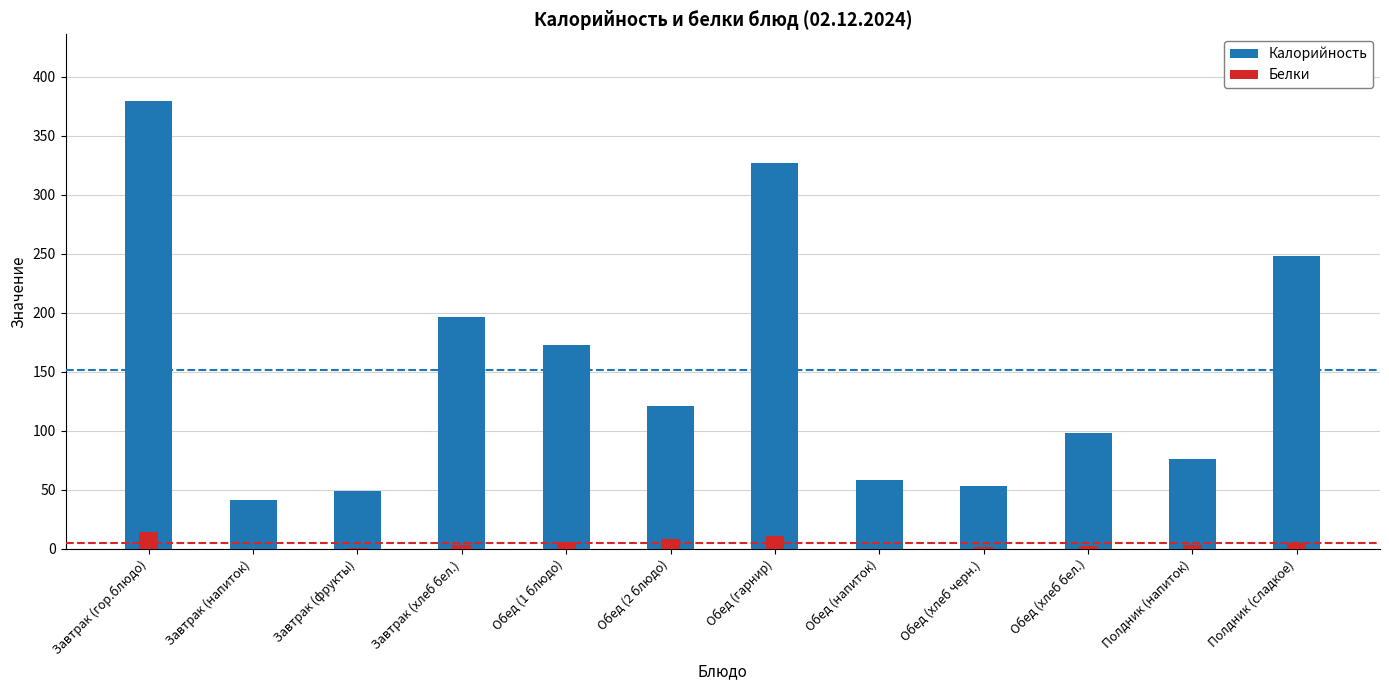

List the series in order of their overall mean, lowest first.

Белки, Калорийность